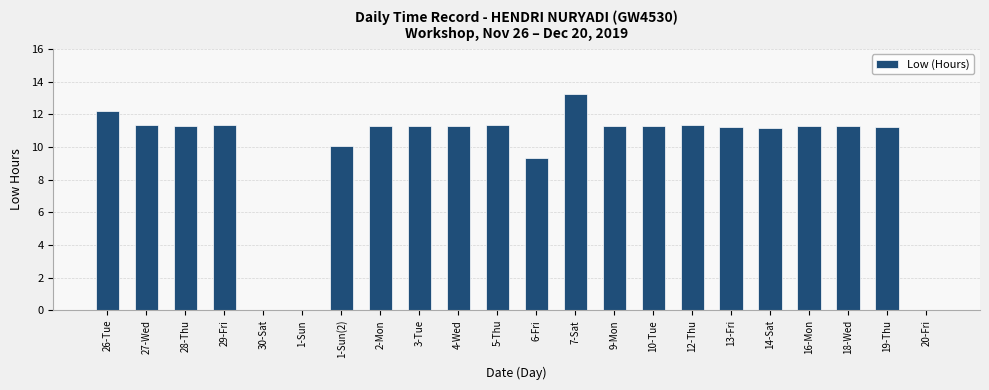

At which label does the data first exceed 11?

26-Tue